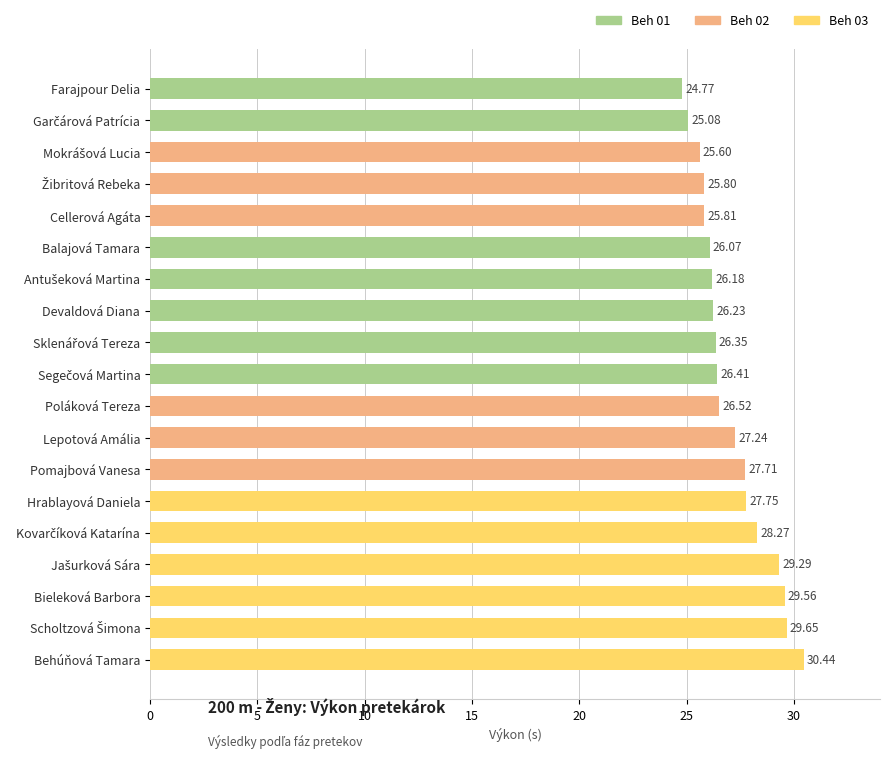

What is the average value?

27.1